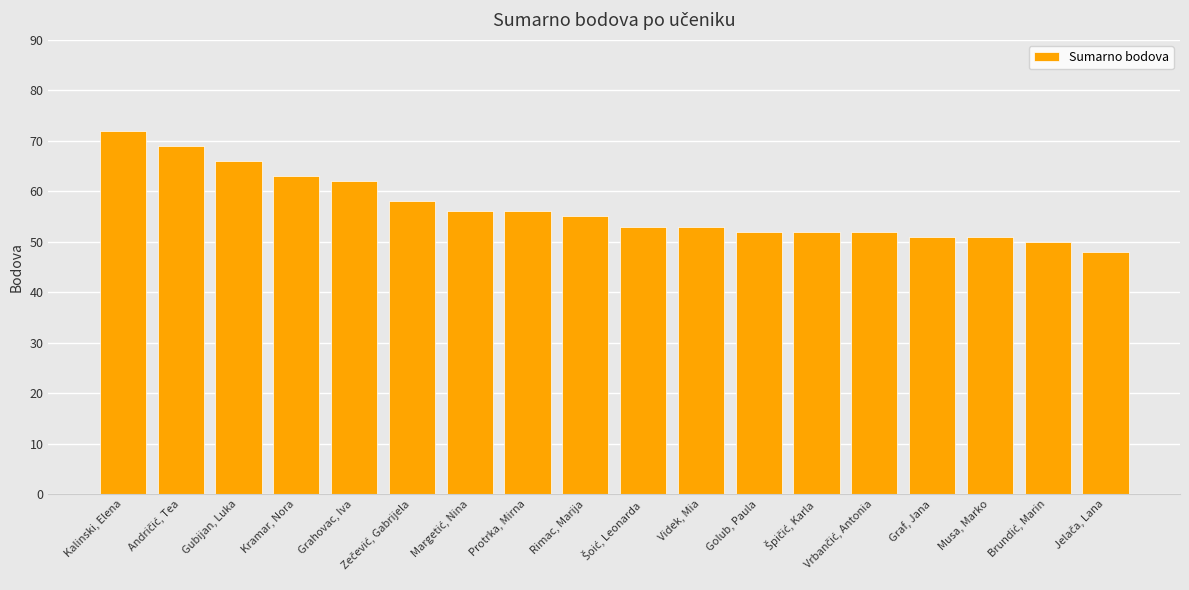

At which label does the data first exceed 55?

Kalinski, Elena